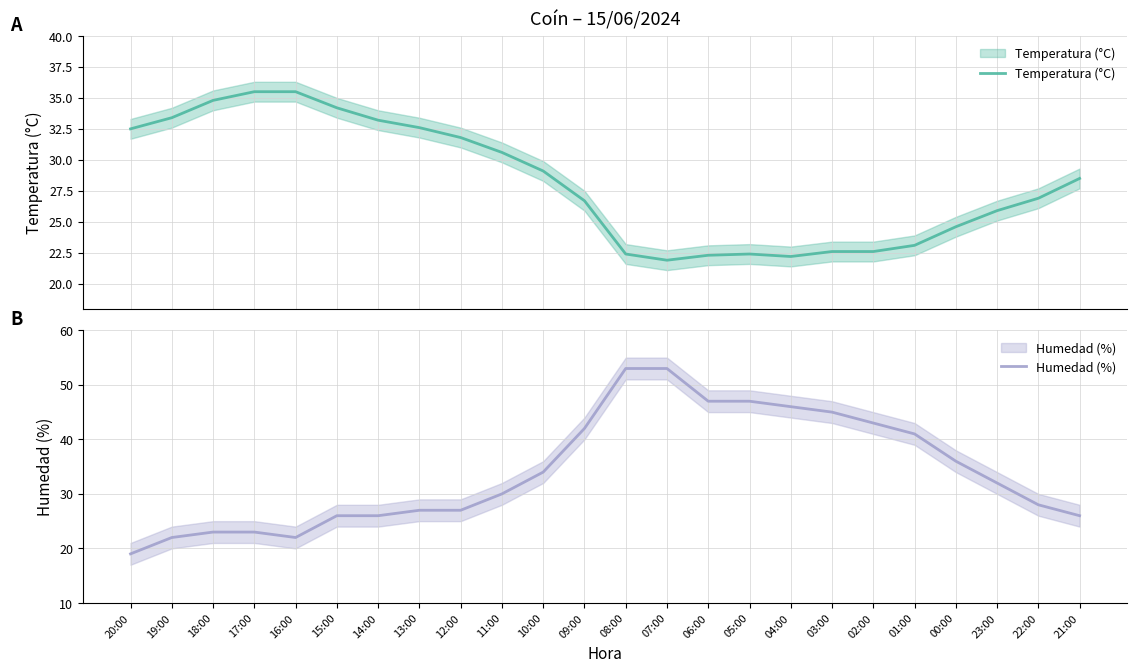

True or false: Humedad (%) has more than 1 points higher than both neighbors.

False